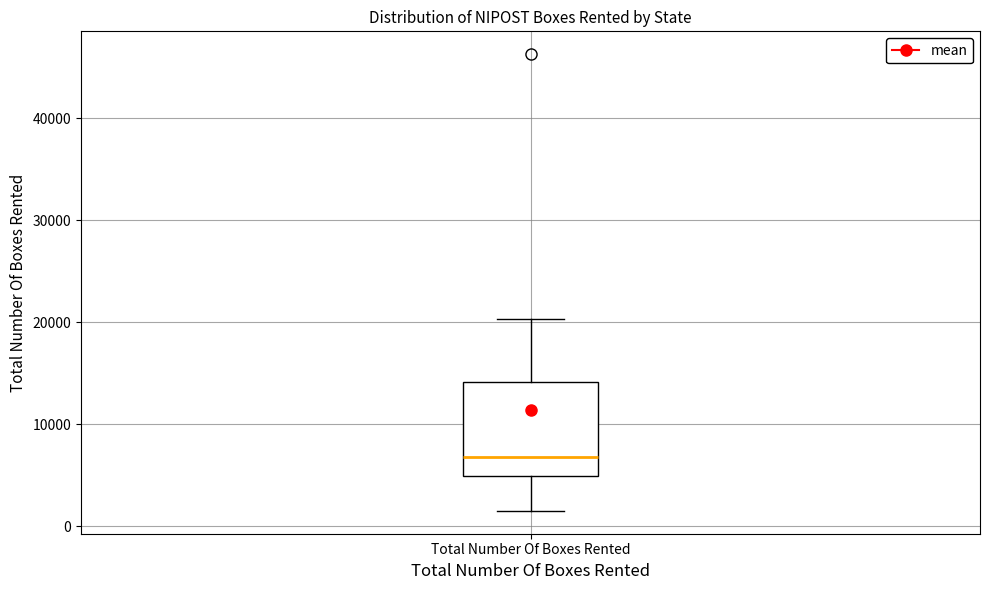

Transcribe this box plot: give where the median line is, the range the box spans, and where the two whiskers end, as read against the y-axis. The values are not printed on the chart, so give them approximately, as read against the axis.

median 7000, box 5000 to 14000, whiskers 1000 to 20000